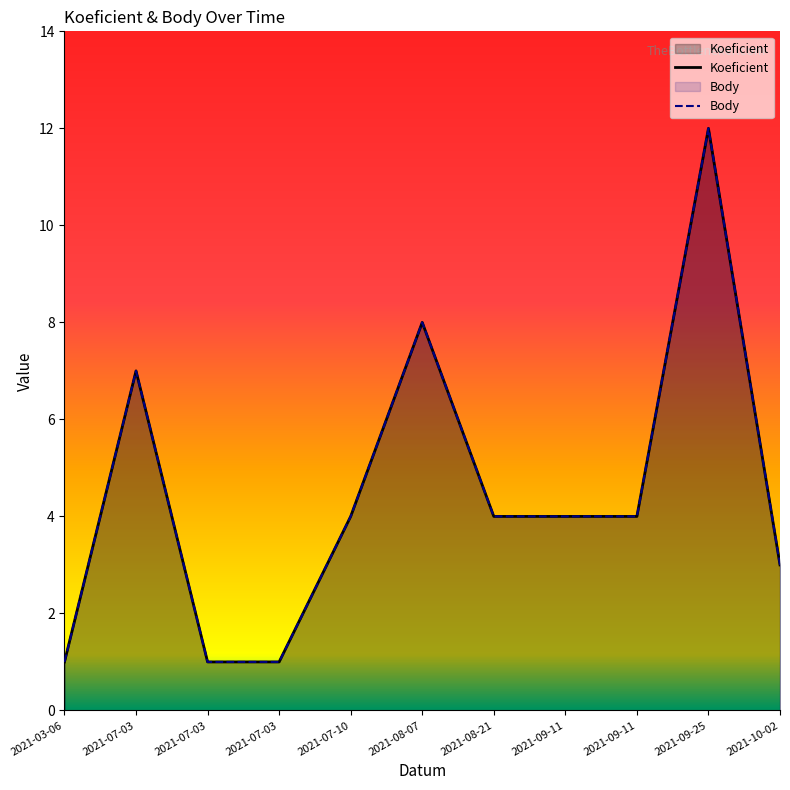

What is the difference between the Koeficient values at 2021-09-11 and 2021-03-06?

3